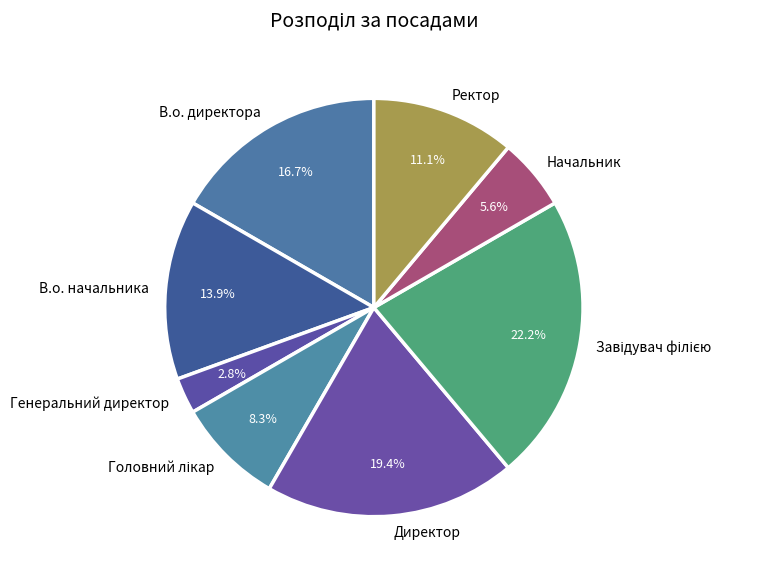

What percentage is the В.о. начальника slice, to the nearest percent?

14%